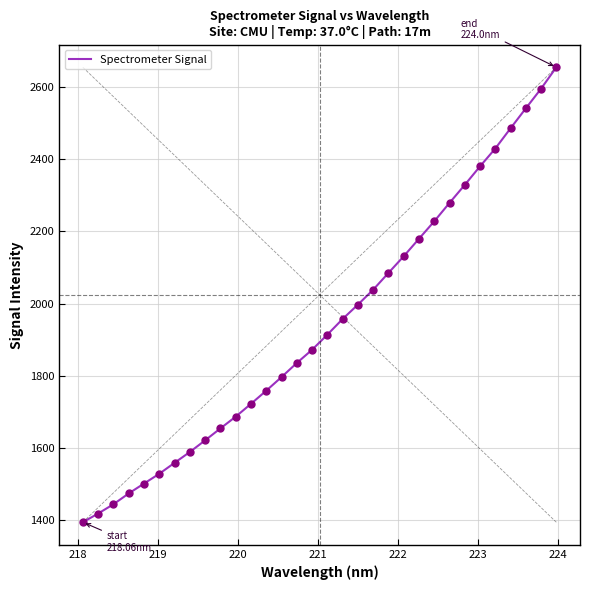

What is the difference between the maximum and minimum values?

1260.6